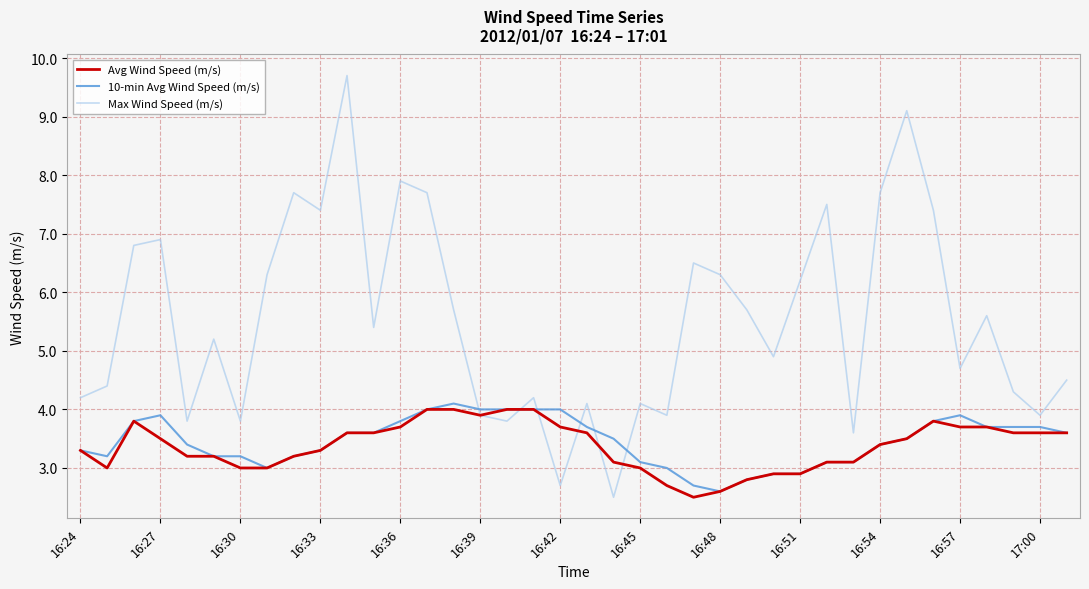

What is the greatest value displayed?

9.7